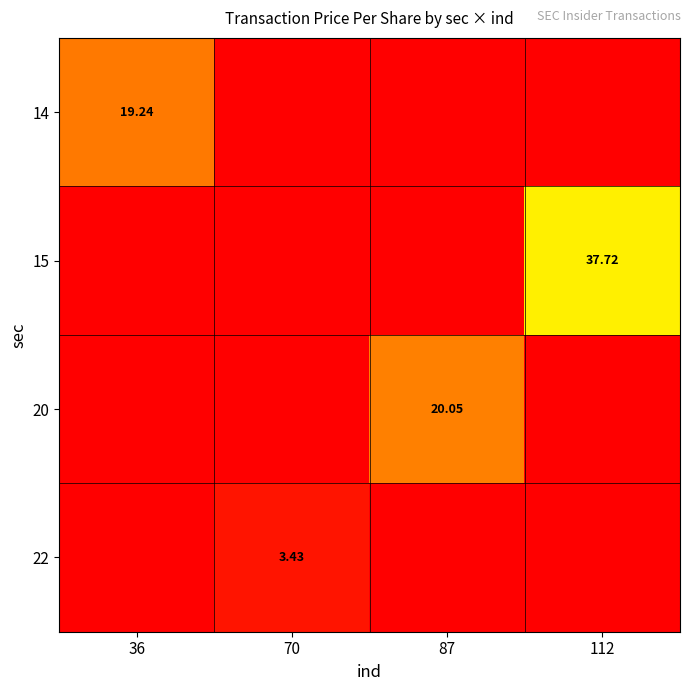

What is the spread (max minus min) of values at 112?

37.7